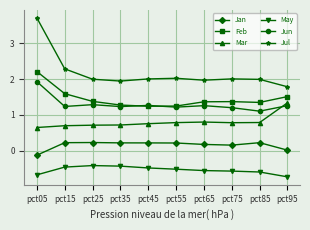

Is the value of May at pct65 greater than the value of Jan at pct35?

No